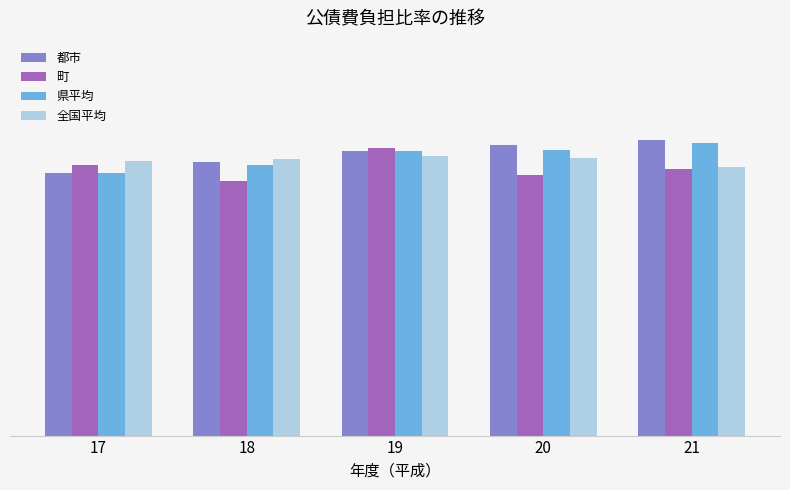

List the series in order of their peak value, highest first.

都市, 県平均, 町, 全国平均